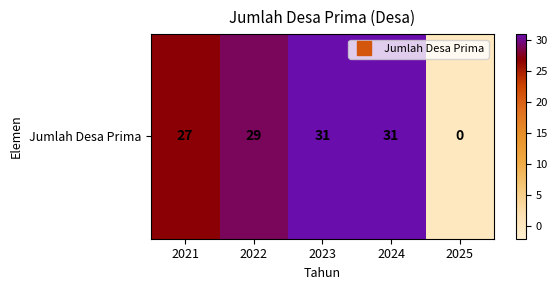

List the labels in order of value, smallest first.

2025, 2021, 2022, 2023, 2024